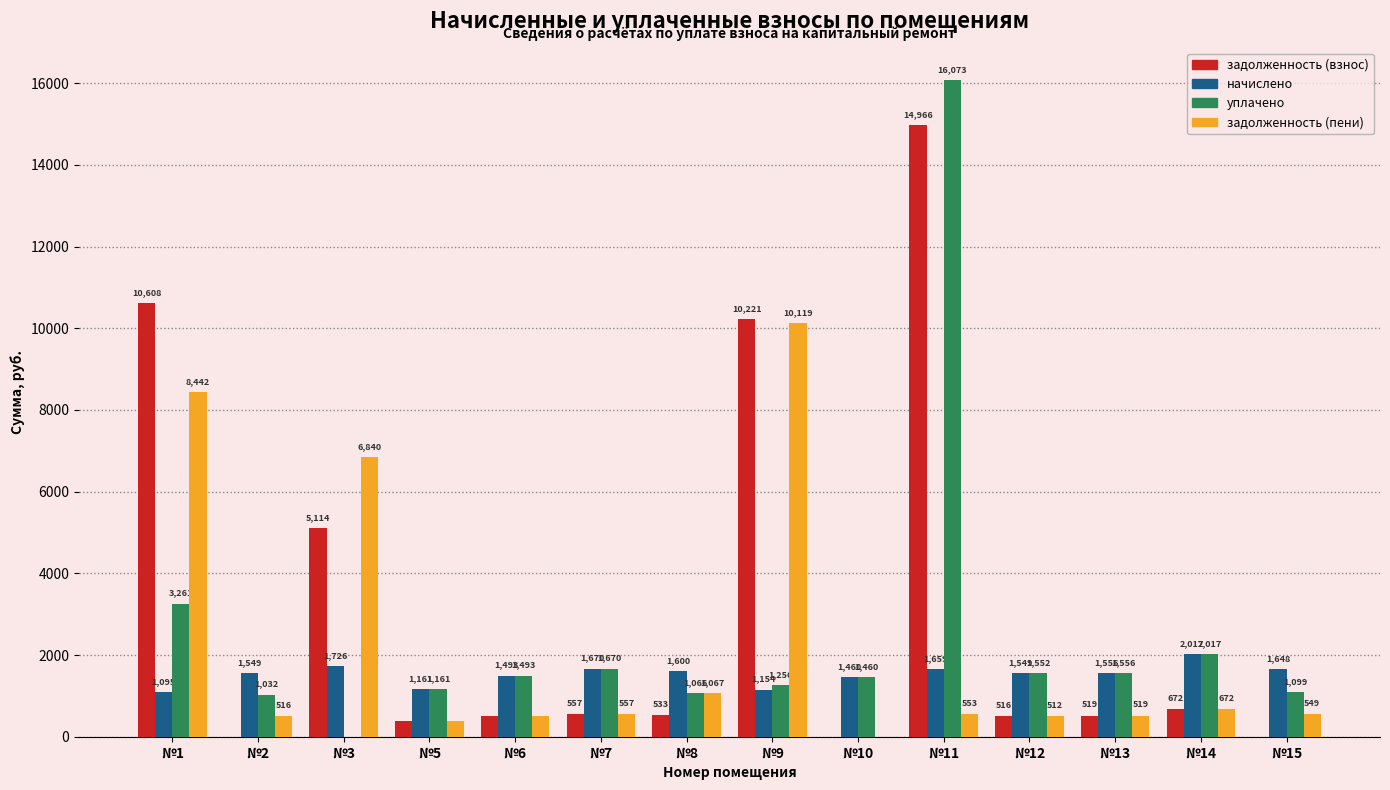

What value does the задолженность (взнос) series have at №13?

518.6